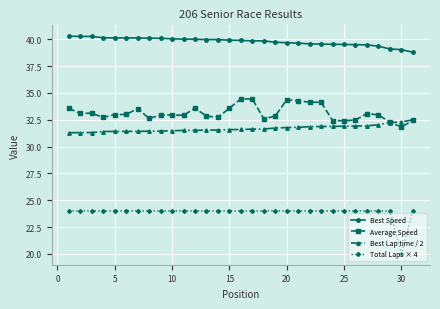

Rank the series by their maximum value, from highest to lowest.

Best Speed, Average Speed, Best Lap time / 2, Total Laps × 4